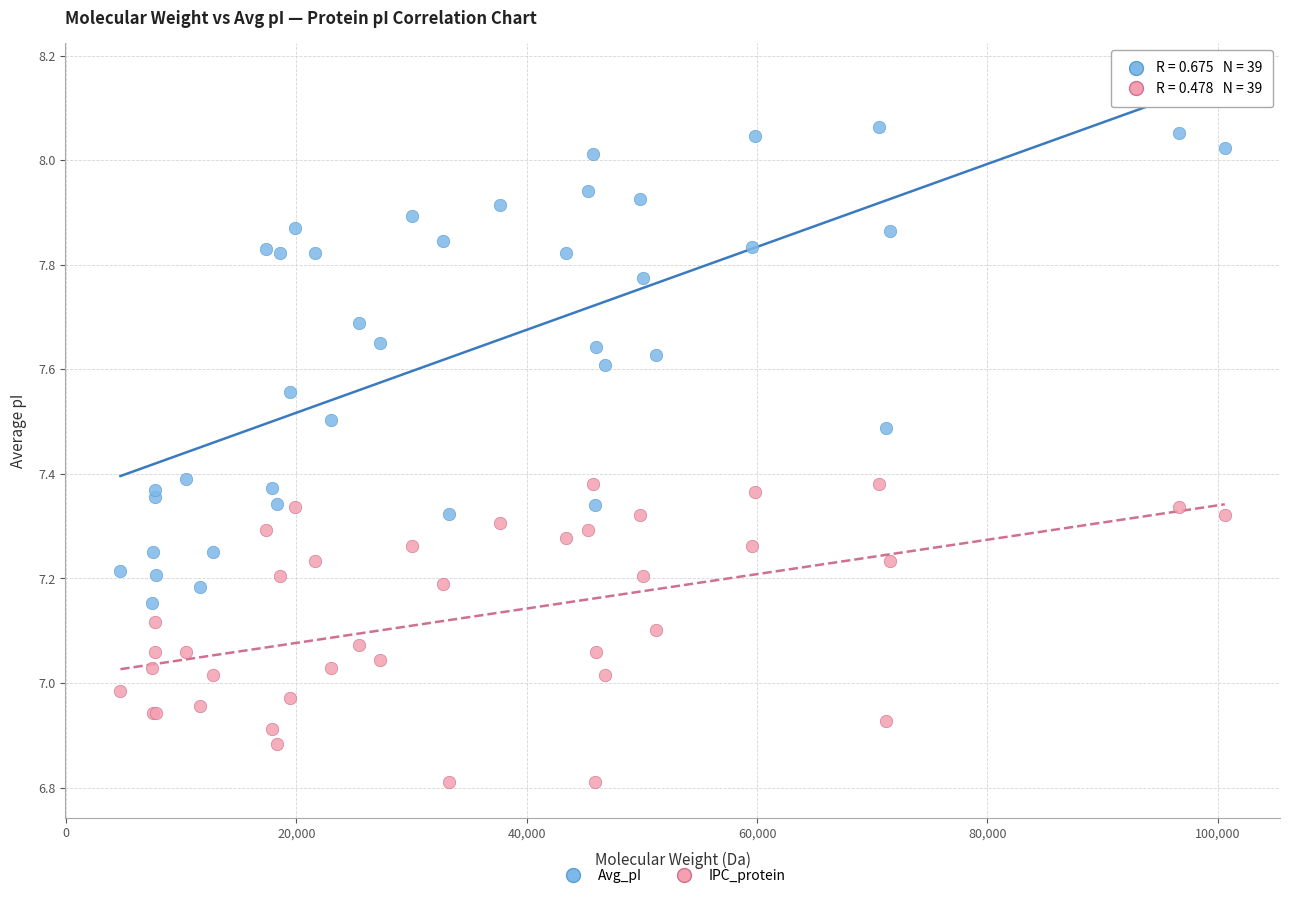

What is the X range (max minus min) for the scatter plot?

95904.9